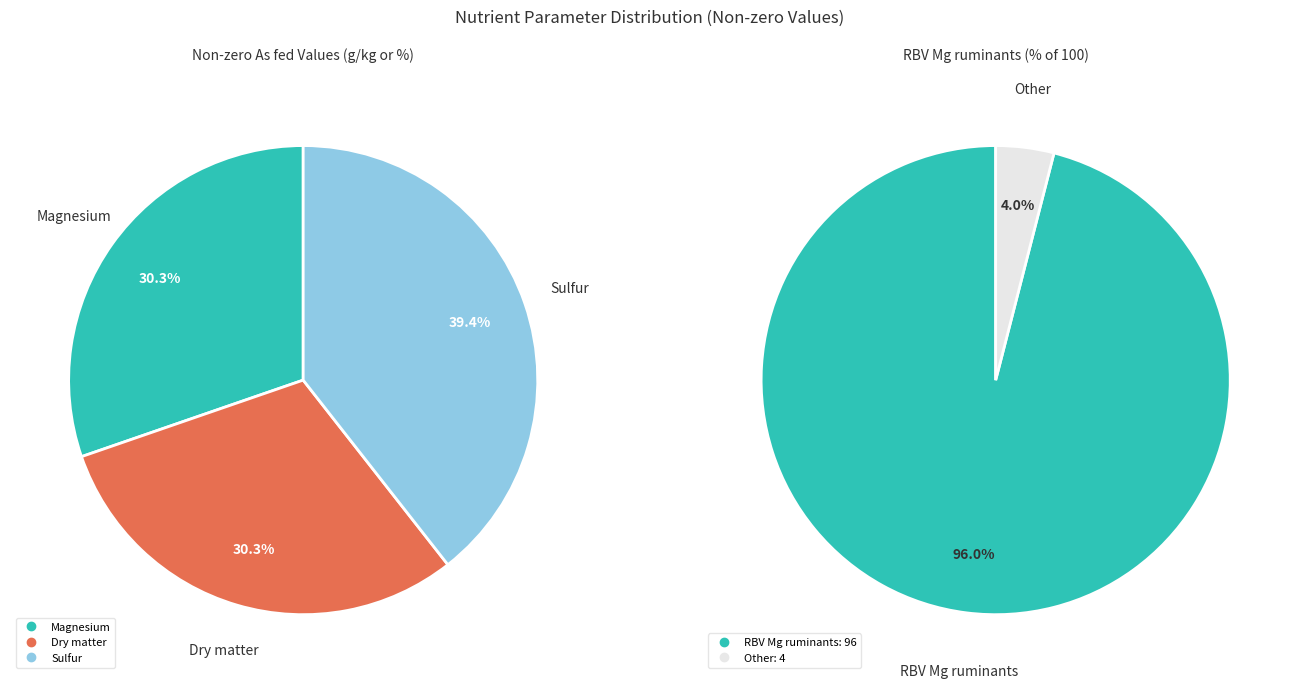

What is the largest slice in the pie chart?

Sulfur (As fed)